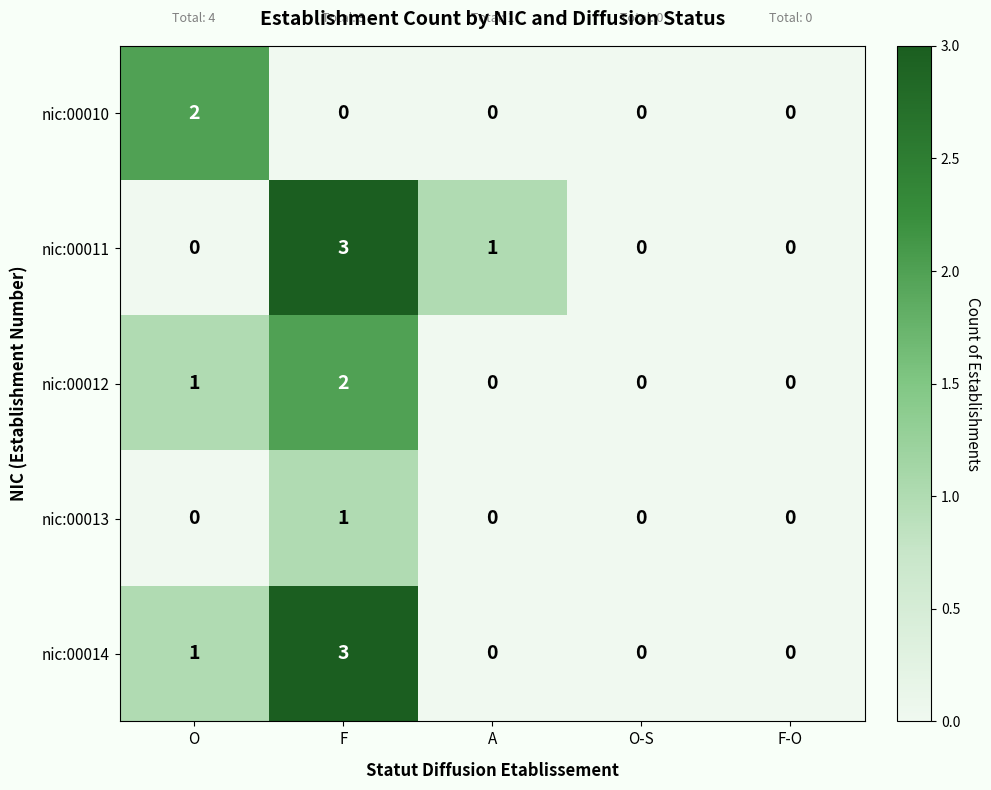

Reading left to right, what are all the values shown in this chart?

nic:00010: 2	0	0	0	0
nic:00011: 0	3	1	0	0
nic:00012: 1	2	0	0	0
nic:00013: 0	1	0	0	0
nic:00014: 1	3	0	0	0